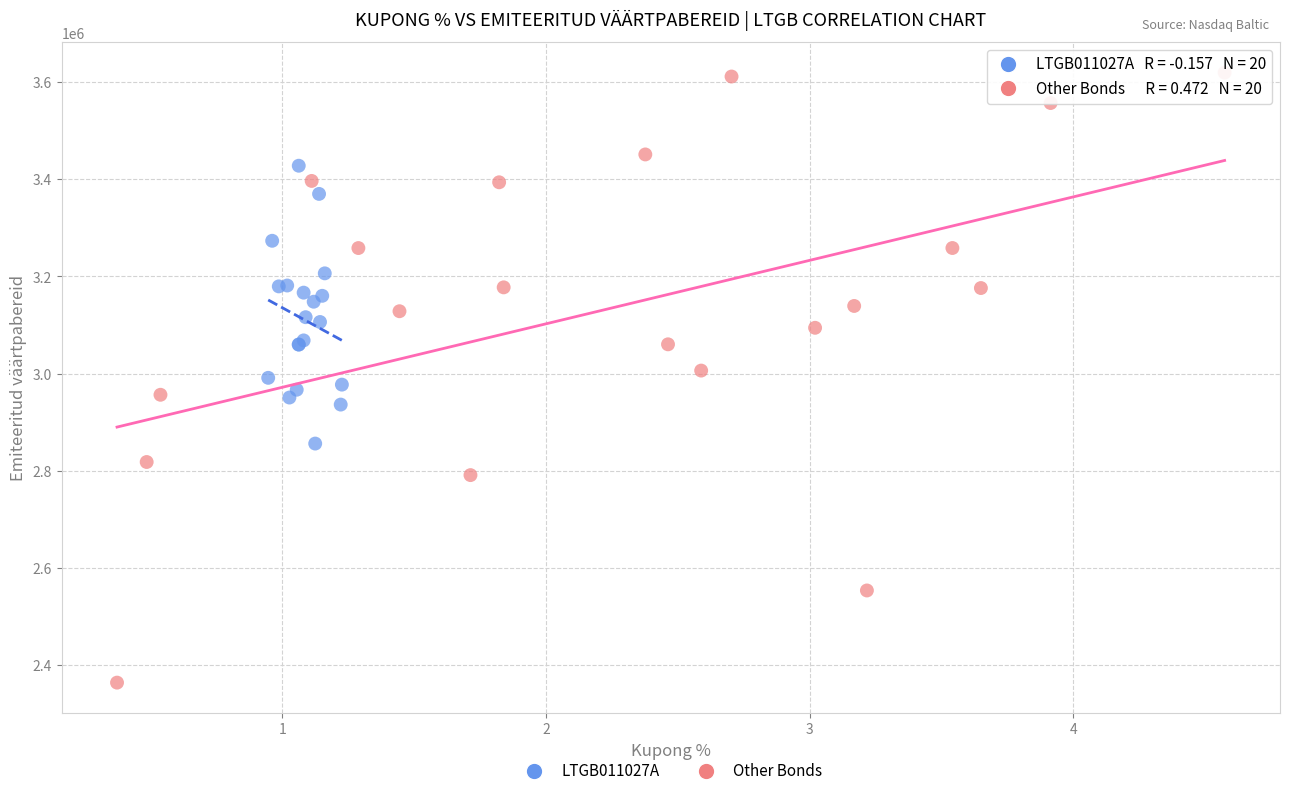

Which series reaches the minimum Y coordinate?

Other Bonds